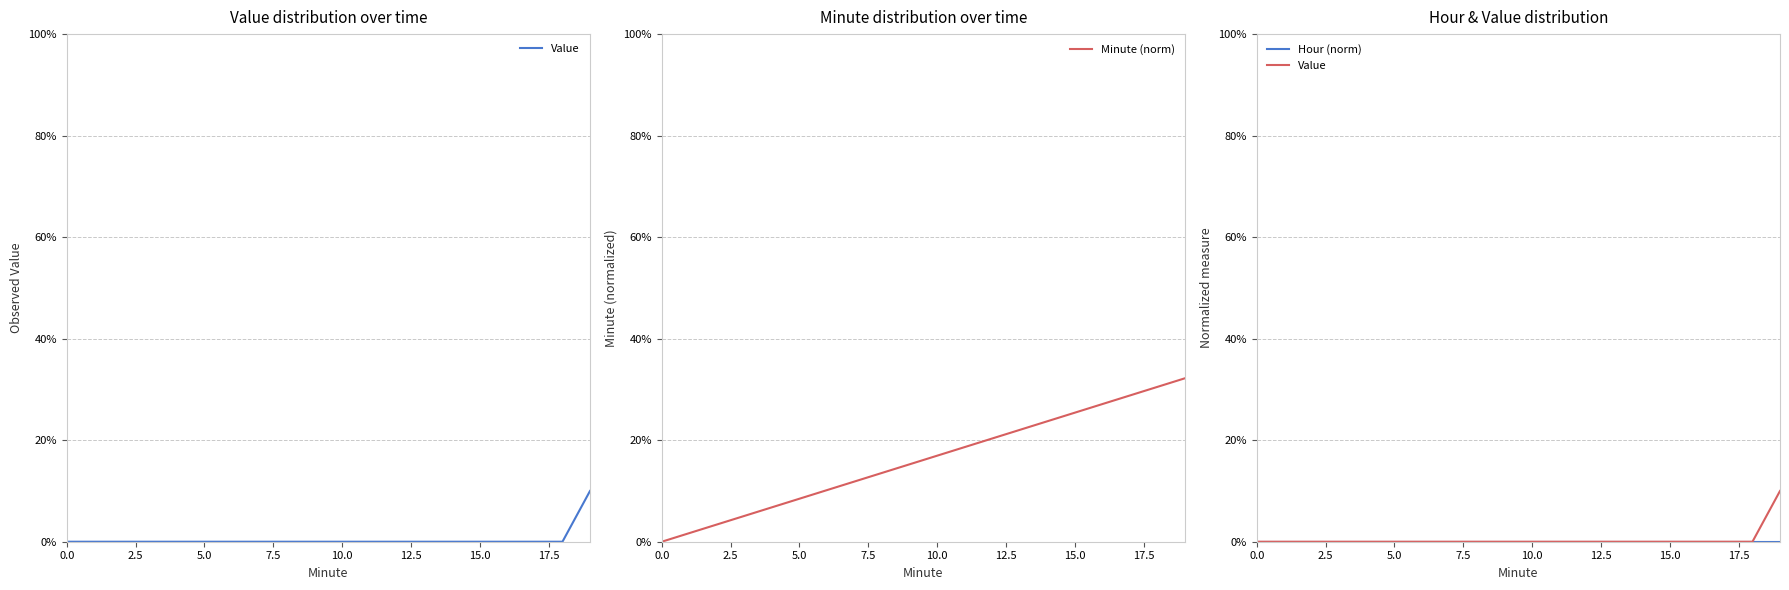

Reading right to left, extract all data points from this chart.

Value: 0.1	0.0	0.0	0.0	0.0	0.0	0.0	0.0	0.0	0.0	0.0	0.0	0.0	0.0	0.0	0.0	0.0	0.0	0.0	0.0
Minute (norm): 0.3	0.3	0.3	0.3	0.3	0.2	0.2	0.2	0.2	0.2	0.2	0.1	0.1	0.1	0.1	0.1	0.1	0.0	0.0	0.0
Hour (norm): 0.0	0.0	0.0	0.0	0.0	0.0	0.0	0.0	0.0	0.0	0.0	0.0	0.0	0.0	0.0	0.0	0.0	0.0	0.0	0.0